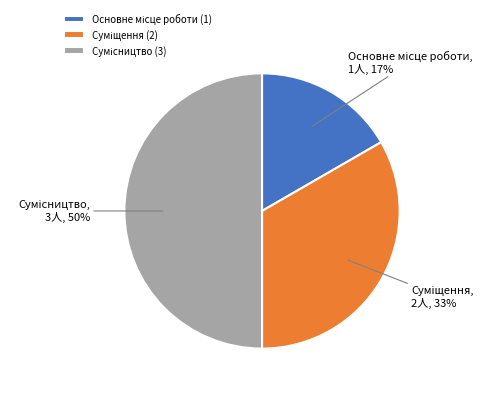

To the nearest percent, what is the difference between the largest and smallest slice percentages?

33%